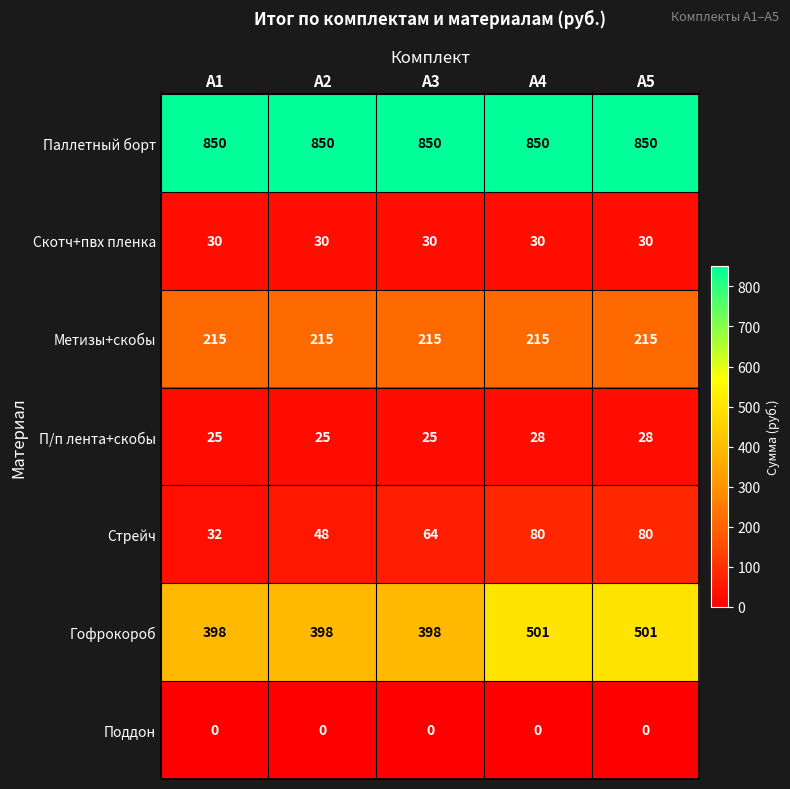

What value does the Метизы+скобы series have at А4?

215